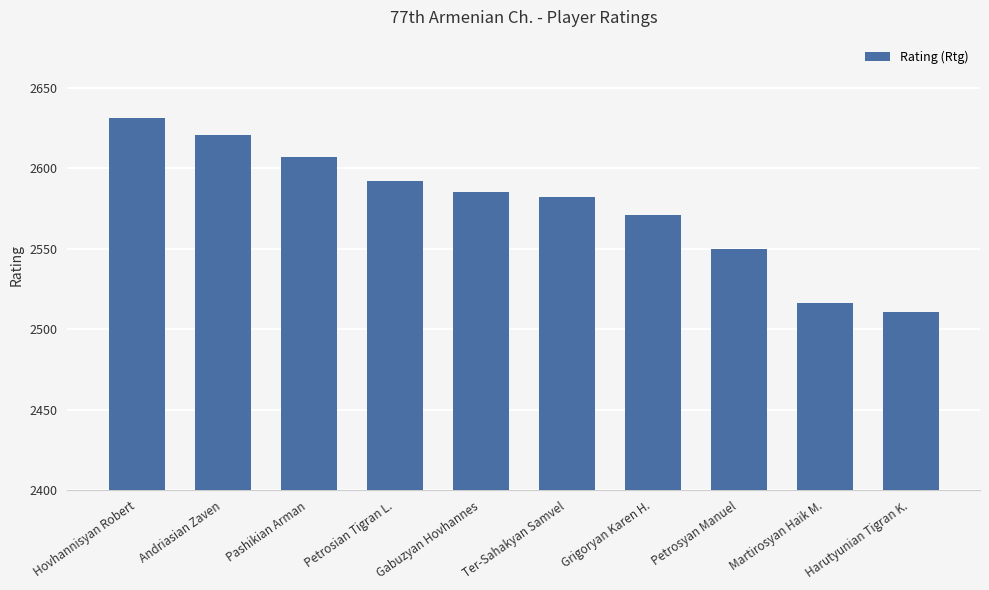

How many values are between 2550 and 2607?

6